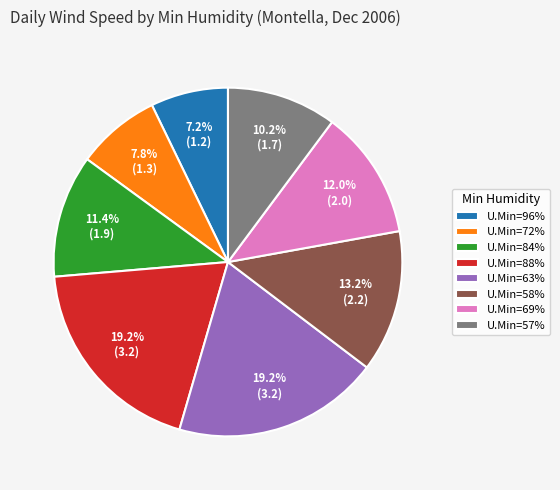

Approximately how many times larger is the value at U.Min=69% compared to U.Min=58%?

0.9